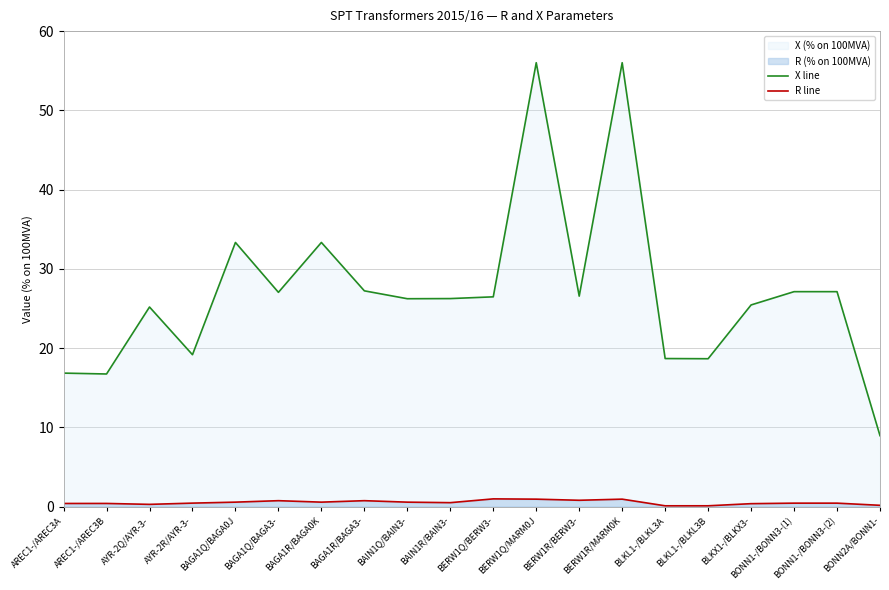

What is the label of the 9th point from the left?

BAIN1Q/BAIN3-